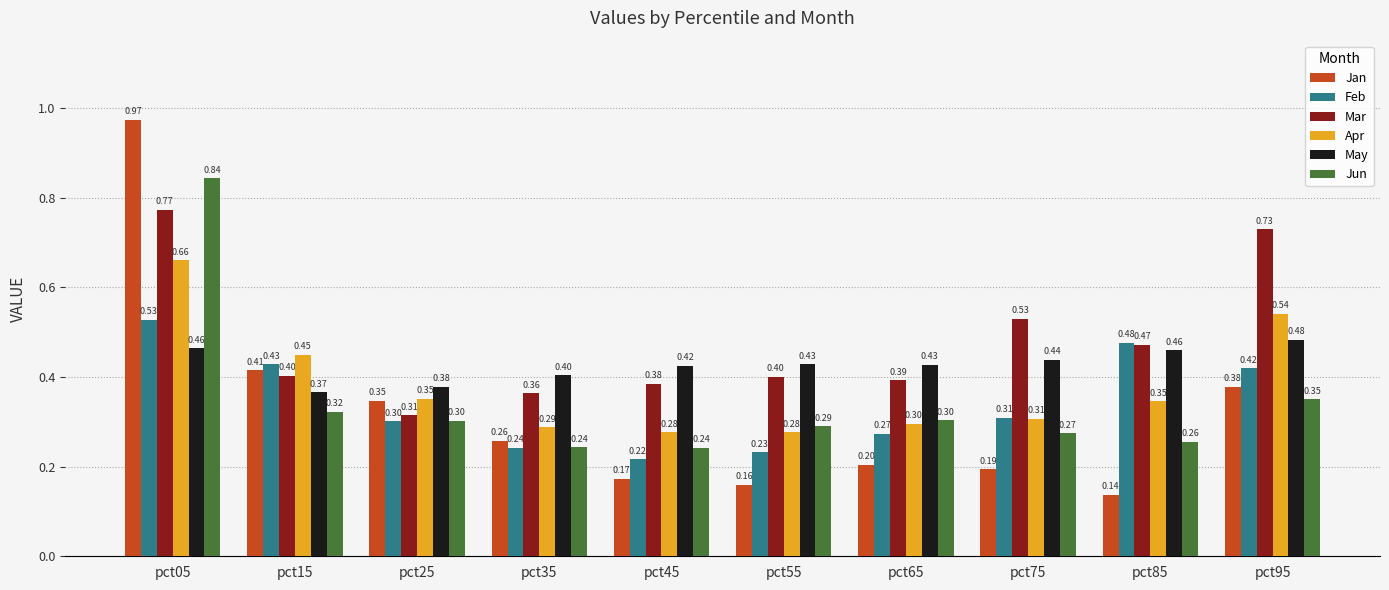

What is the difference between the Jan values at pct25 and pct55?

0.2